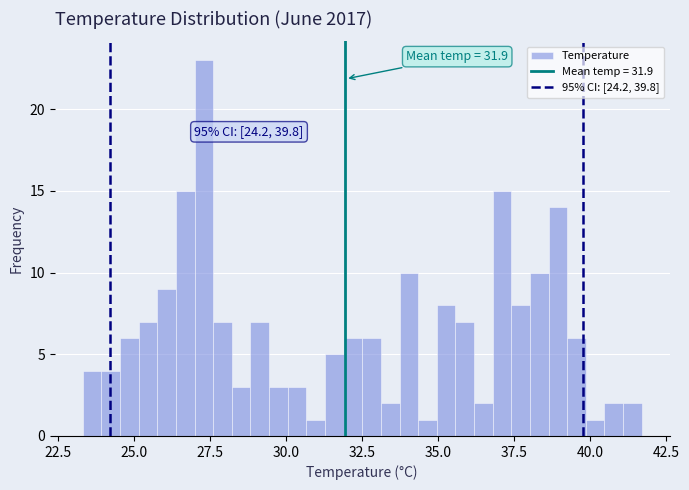

Around what value on the x-axis is the tallest bar? Give the approximate position of its centre, as read against the axis.

27.5